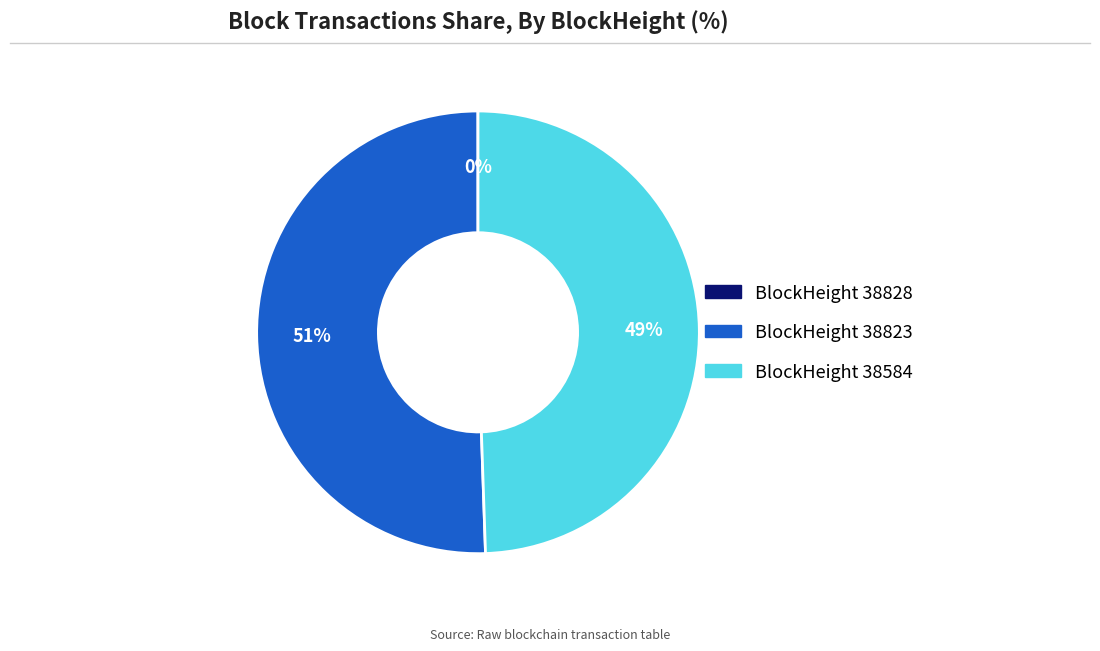

To the nearest percent, what is the average slice percentage?

33%